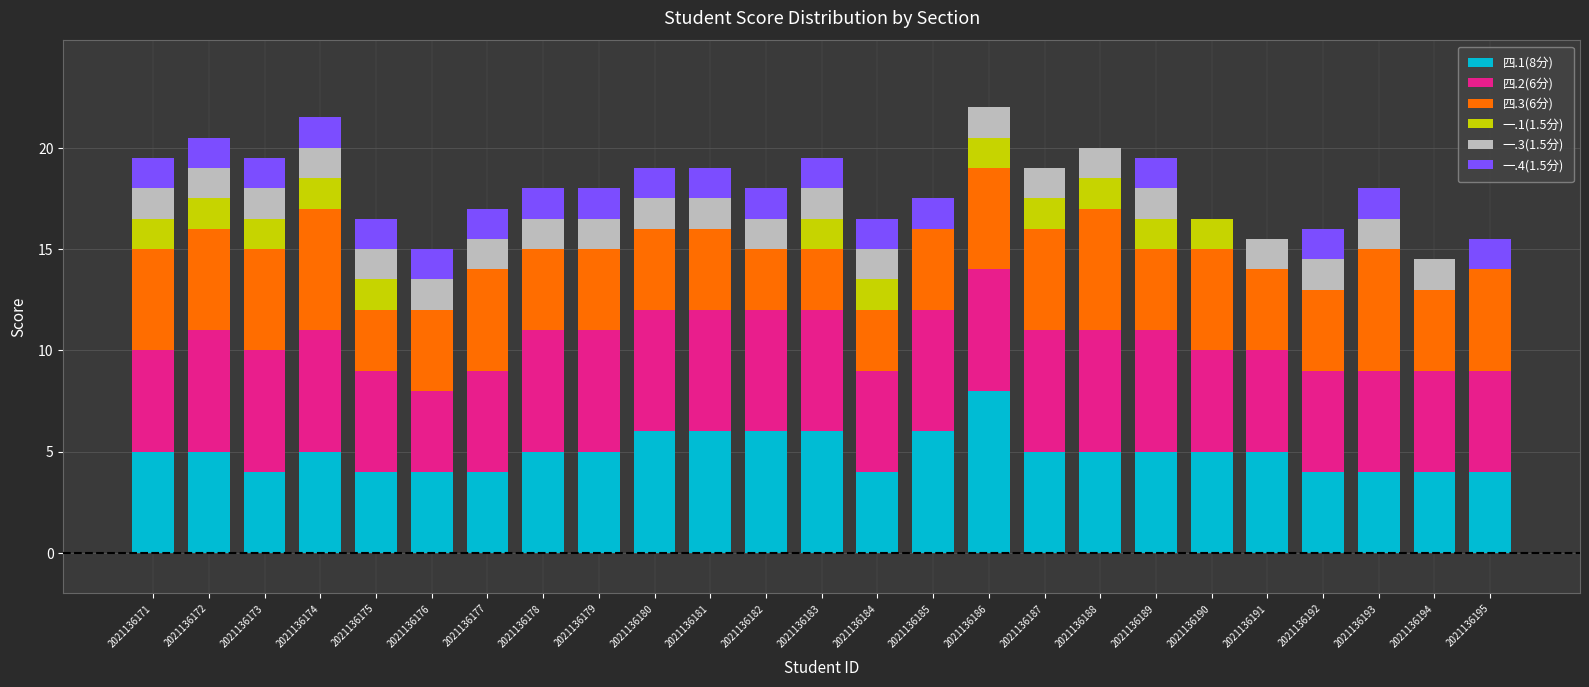

What is the maximum value for 四.1(8分)?

8.0